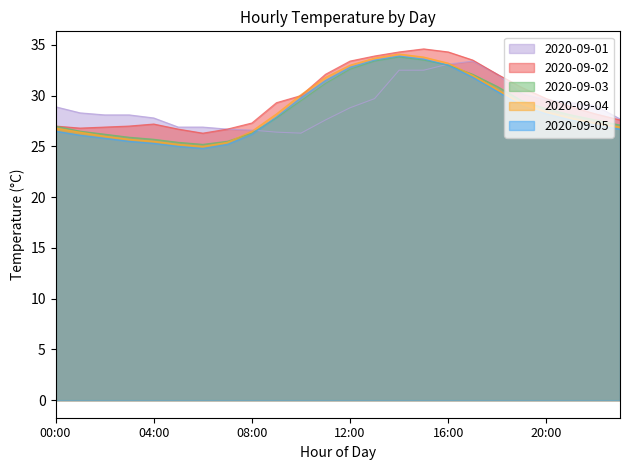

Reading right to left, what are all the values shown in this chart?

2020-09-01: 27.7	29.0	29.3	29.6	30.2	32.1	33.4	33.1	32.5	32.5	29.7	28.8	27.6	26.3	26.4	26.6	26.7	26.9	26.9	27.8	28.1	28.1	28.3	28.9
2020-09-02: 27.6	28.2	28.9	29.7	30.8	32.1	33.5	34.3	34.6	34.3	33.9	33.4	32.1	30.0	29.3	27.3	26.7	26.3	26.7	27.2	27.0	26.9	26.8	27.0
2020-09-03: 27.1	27.6	28.1	28.7	29.5	30.9	32.1	33.0	33.5	33.8	33.4	32.6	31.2	29.5	27.8	26.3	25.5	25.2	25.4	25.7	25.9	26.2	26.5	27.0
2020-09-04: 26.9	27.3	27.8	28.4	29.2	30.6	32.0	33.2	33.8	34.1	33.7	33.0	31.8	30.1	28.2	26.5	25.4	25.0	25.2	25.5	25.7	26.0	26.4	26.8
2020-09-05: 26.7	27.1	27.6	28.2	29.0	30.4	31.8	33.0	33.6	33.9	33.5	32.8	31.5	29.8	27.9	26.2	25.2	24.8	25.0	25.3	25.5	25.8	26.1	26.5